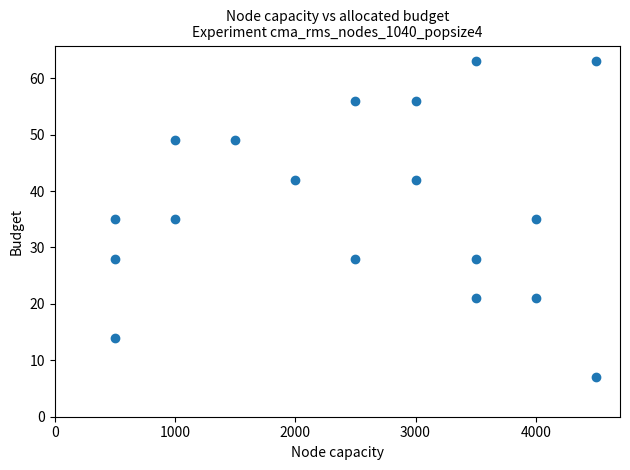

What is the range of X values (max minus min)?

4000